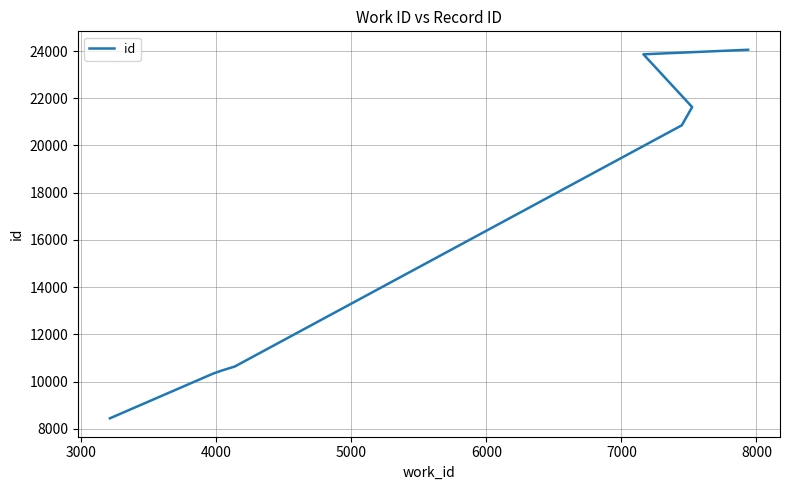

Does the chart display data point markers on the line(s)?

No